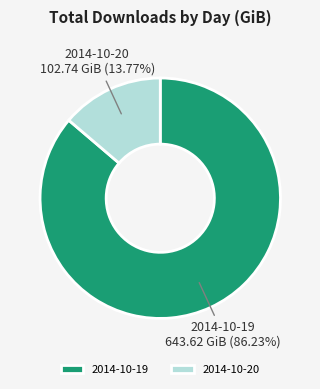

To the nearest percent, what portion does 2014-10-20 represent?

14%